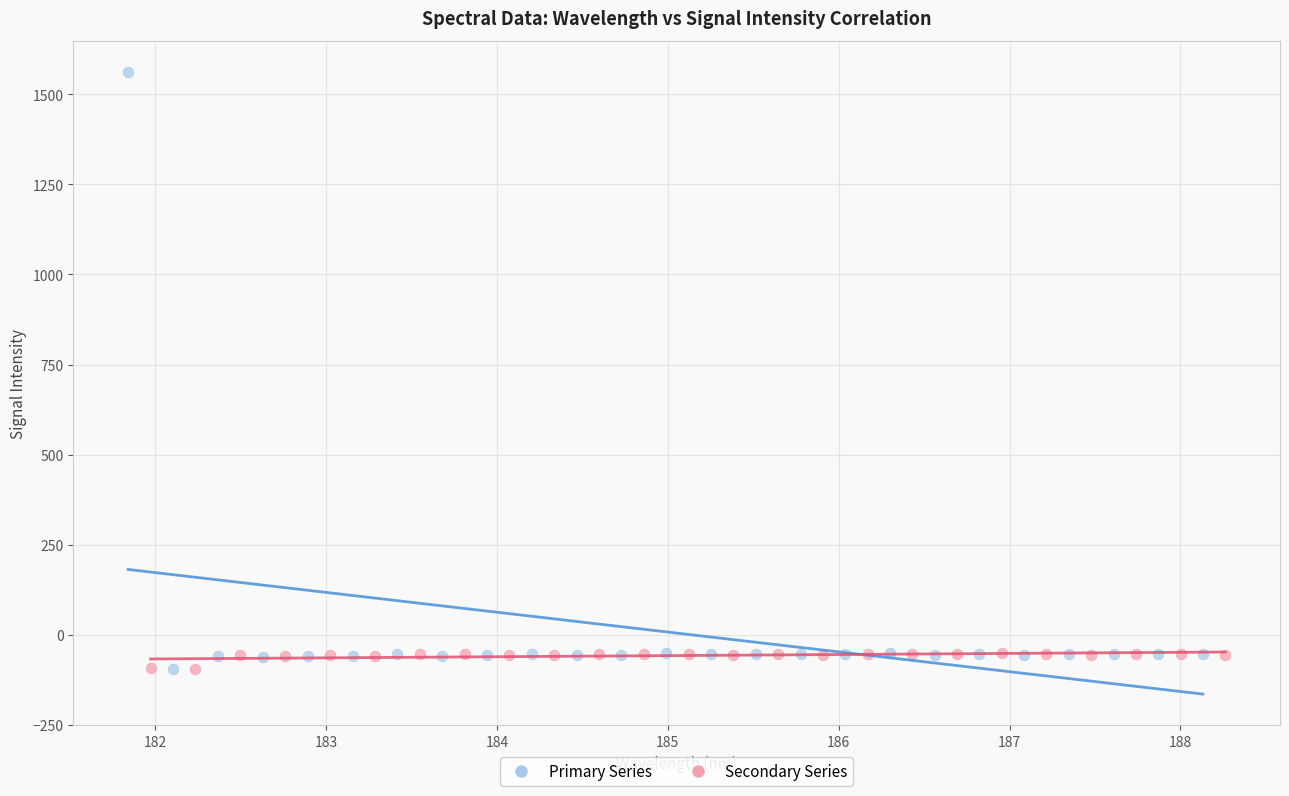

Which series has the widest spread of Y values?

Primary Series